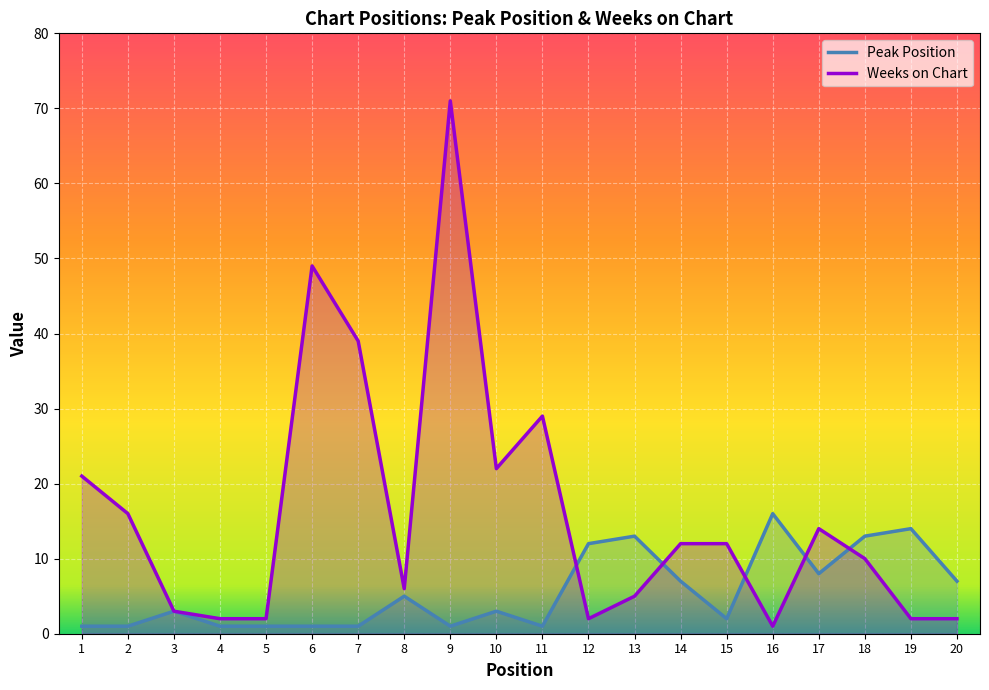

Reading left to right, what are all the values shown in this chart?

Peak Position: 1	1	3	1	1	1	1	5	1	3	1	12	13	7	2	16	8	13	14	7
Weeks on Chart: 21	16	3	2	2	49	39	6	71	22	29	2	5	12	12	1	14	10	2	2